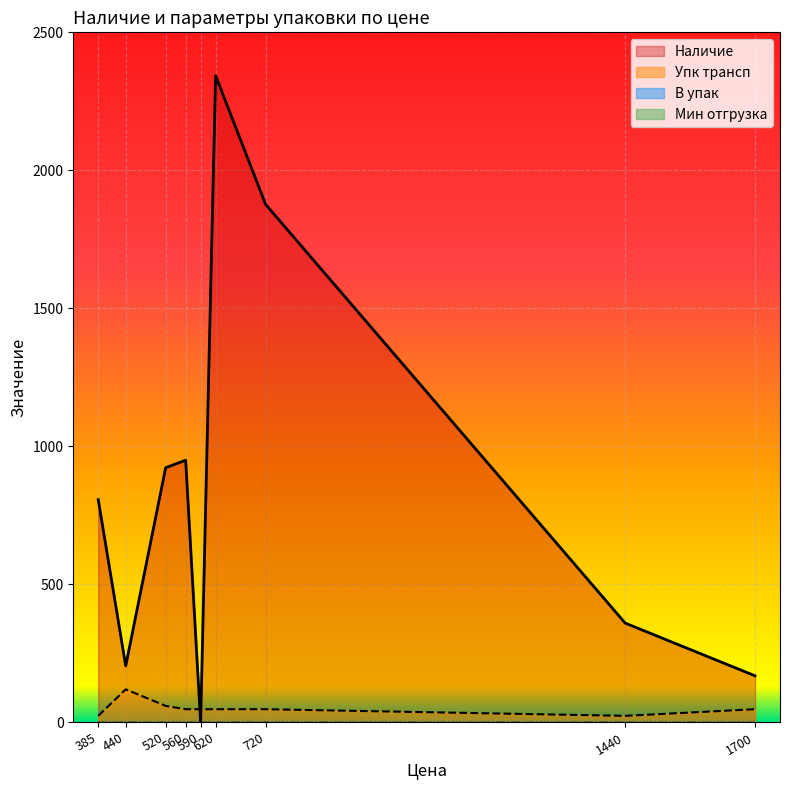

True or false: Наличие and Упк трансп intersect in this chart.

True